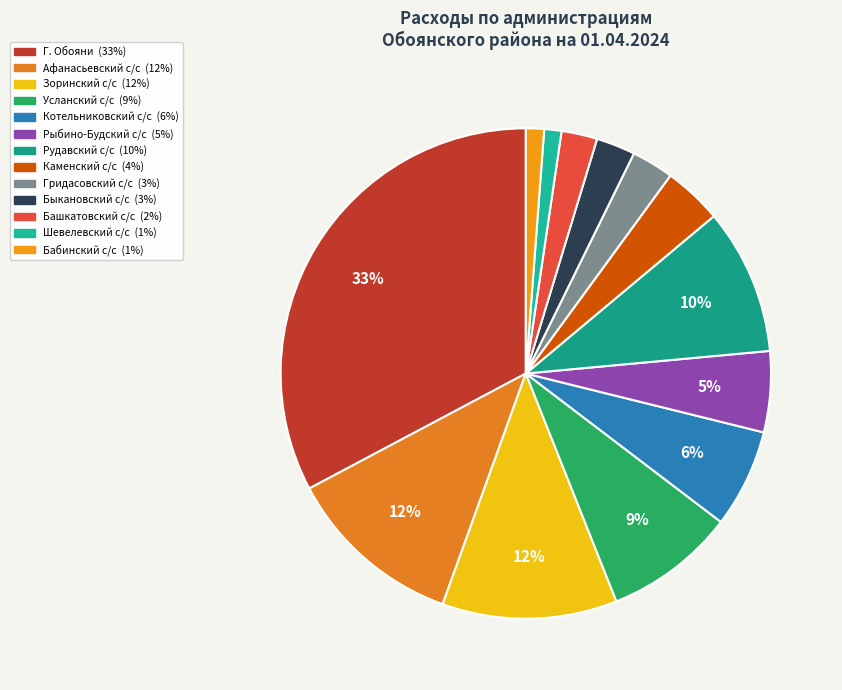

How many slices are in this pie chart?

13